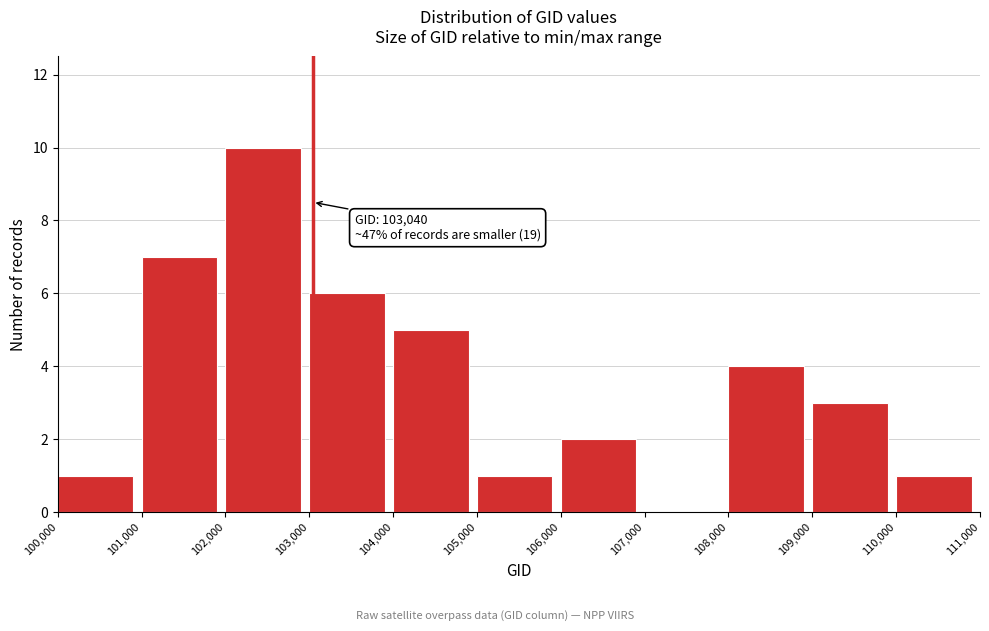

Over which range of the x-axis is the bar tallest?

102,000 to 103,000